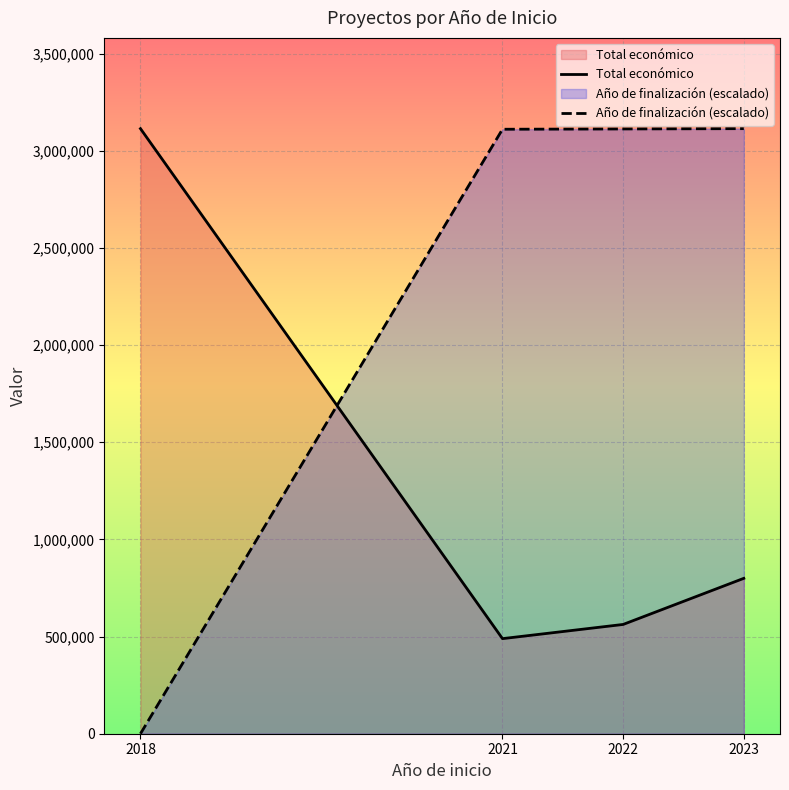

In Total económico, how many points are lower than both neighbors (excluding endpoints)?

1